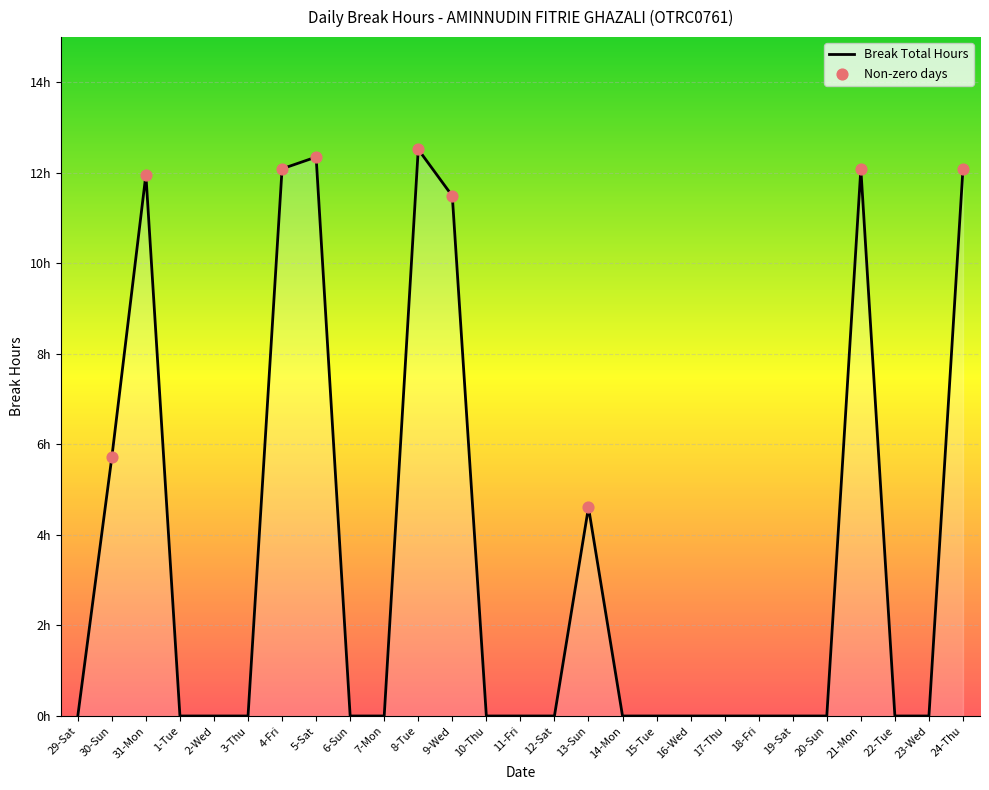

Between 19-Sat and 16-Wed, which is larger?

19-Sat